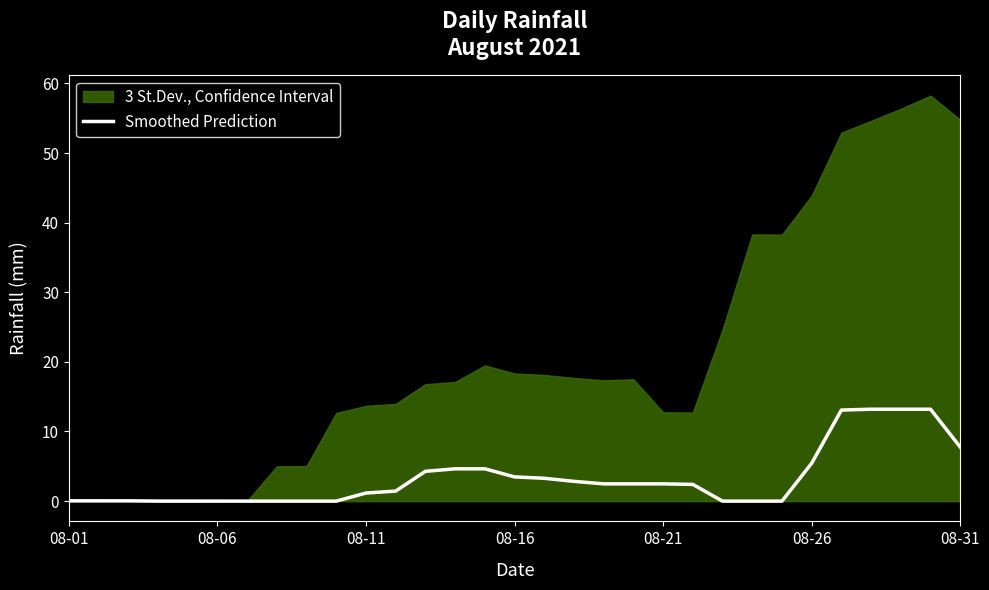

What is the sum of all values?

101.6